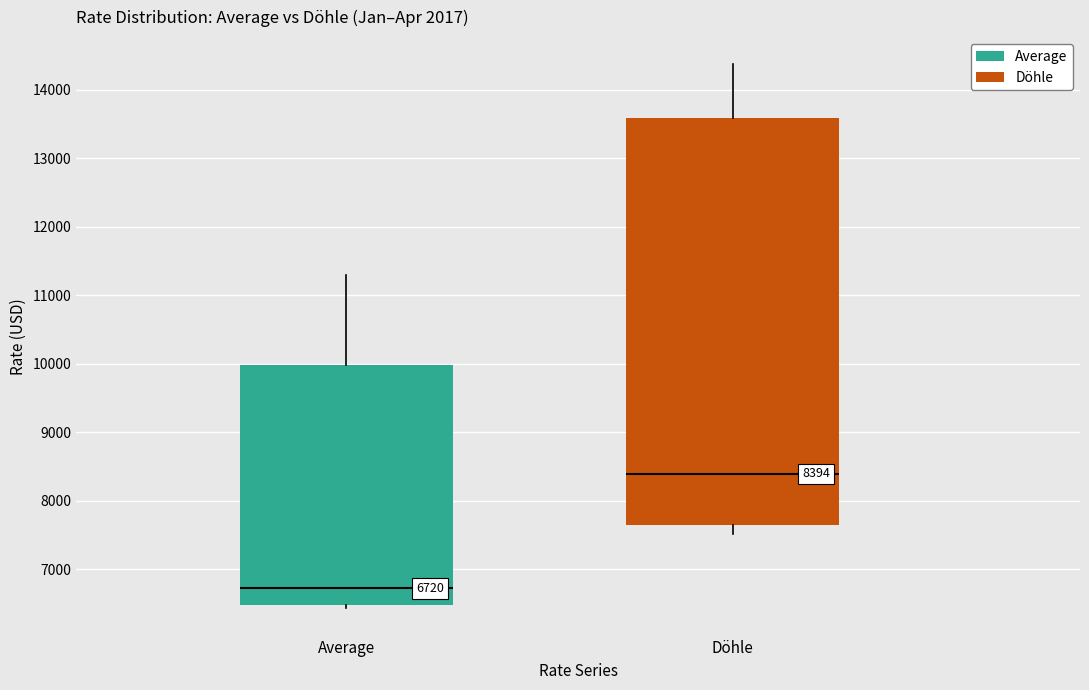

Which box is the tallest, from its lower edge to its upper edge?

Döhle